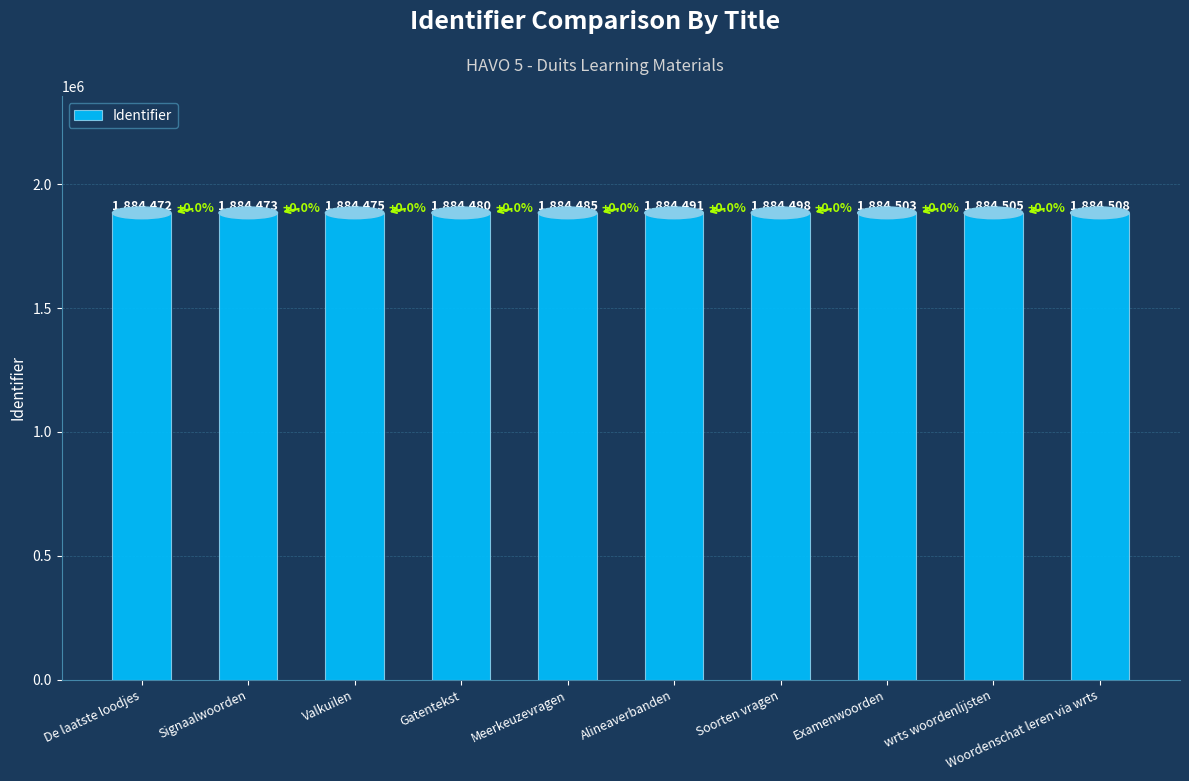

Reading right to left, extract all data points from this chart.

Woordenschat leren via wrts=1884508	wrts woordenlijsten=1884505	Examenwoorden=1884503	Soorten vragen=1884498	Alineaverbanden=1884491	Meerkeuzevragen=1884485	Gatentekst=1884480	Valkuilen=1884475	Signaalwoorden=1884473	De laatste loodjes=1884472